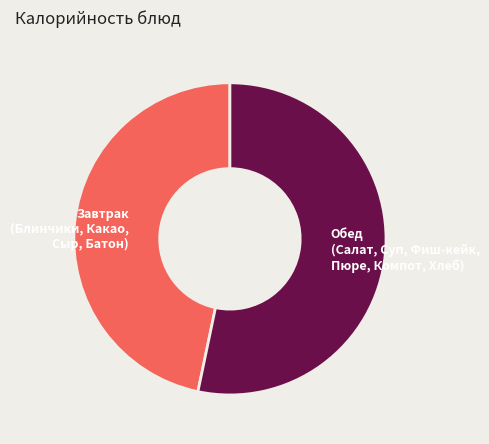

Rank the categories by value from lowest to highest.

Завтрак (Блинчики, Какао, Сыр, Батон), Обед (Салат, Суп, Фиш-кейк, Пюре, Компот, Хлеб)